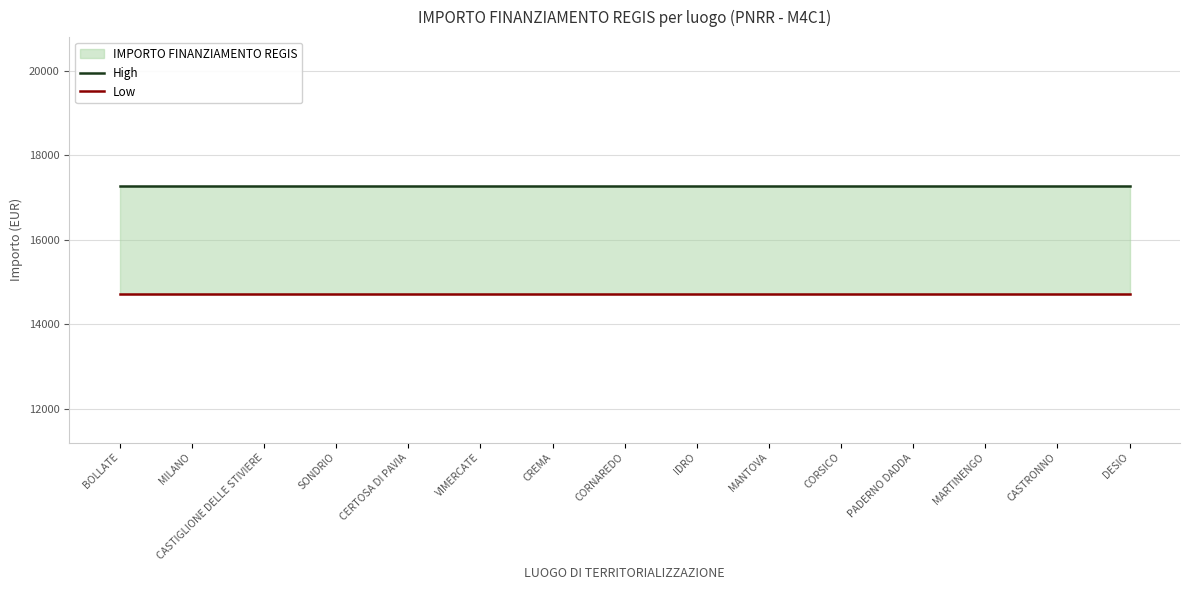

What is the greatest value displayed?

17280